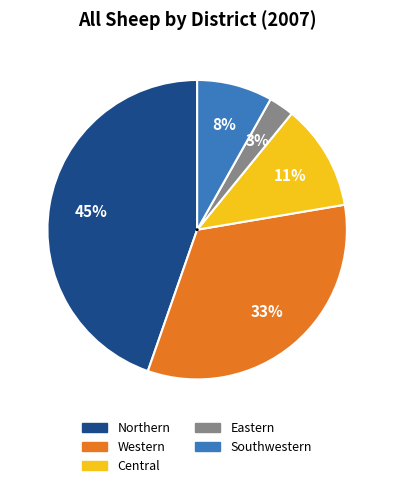

Is the sum of Western and Northern greater than half?

Yes